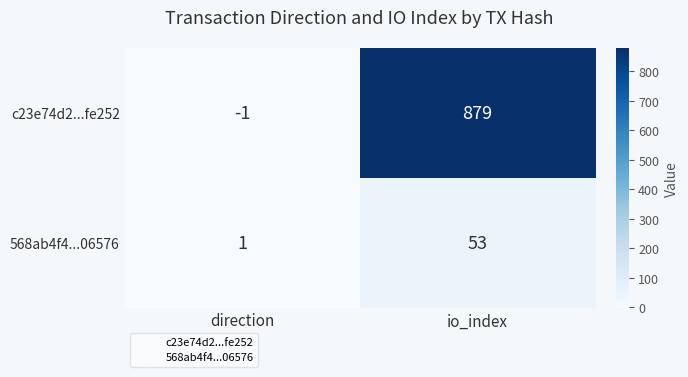

What is the spread (max minus min) of values at direction?

2